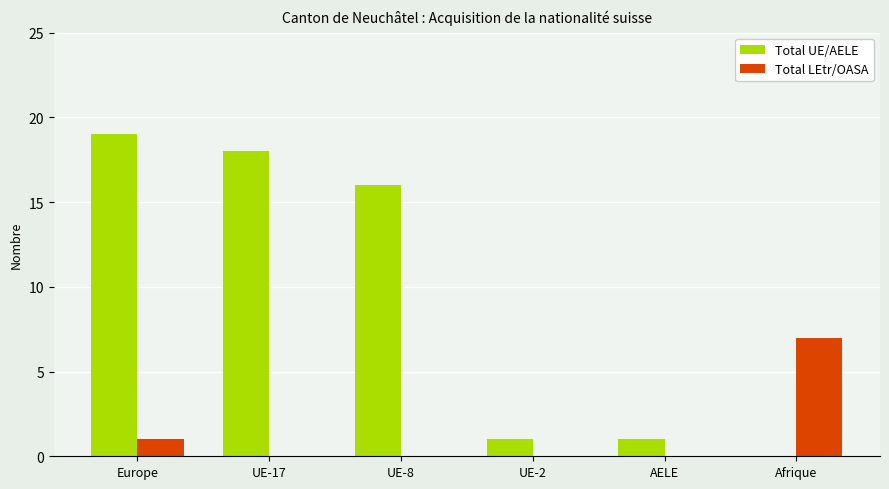

At which category is the sum across all series the highest?

Europe